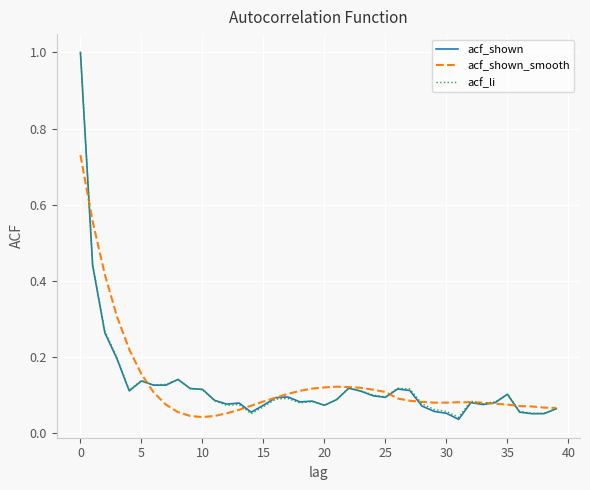

True or false: acf_shown and acf_shown_smooth cross at least once.

True